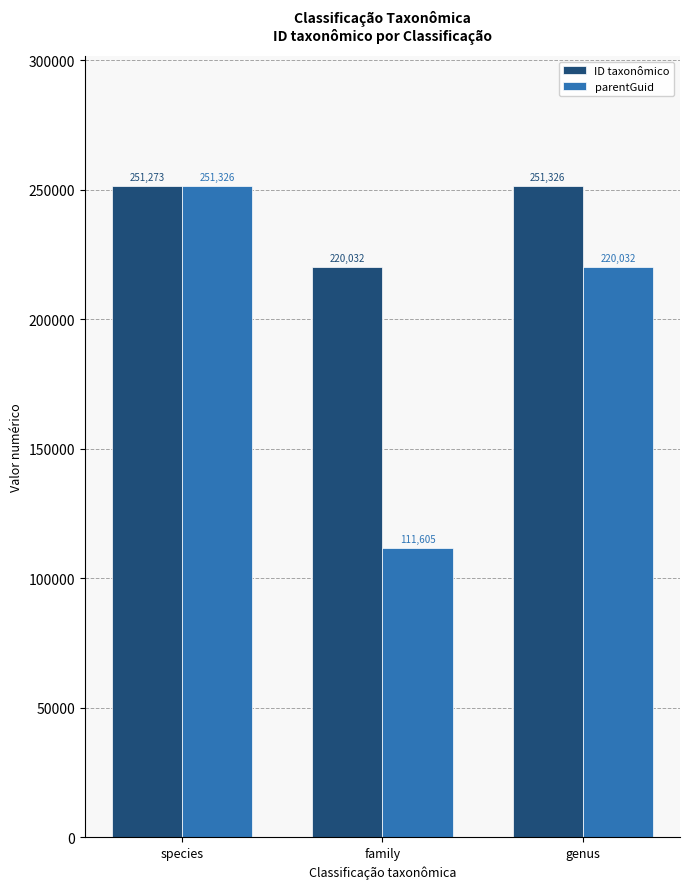

What is the label of the 2nd bar from the left?

family